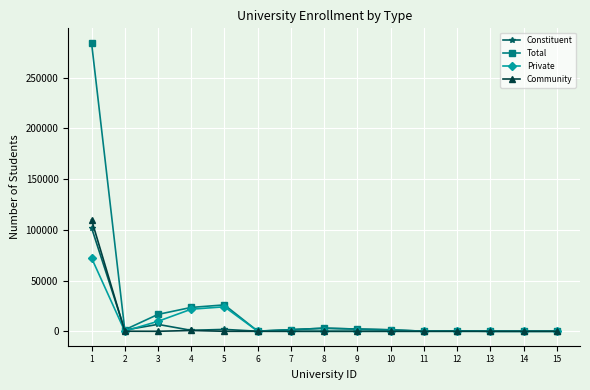

Is the value of Community at 11 greater than the value of Private at 5?

No